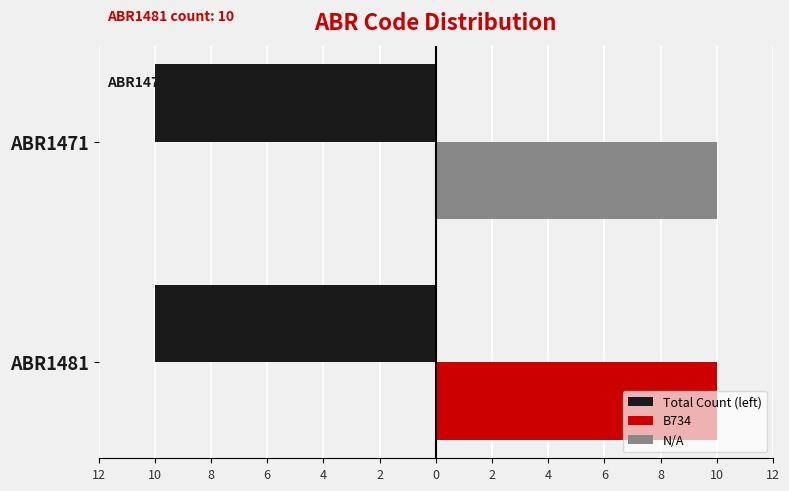

What are all the series names shown in the legend?

Total Count (left), B734, N/A